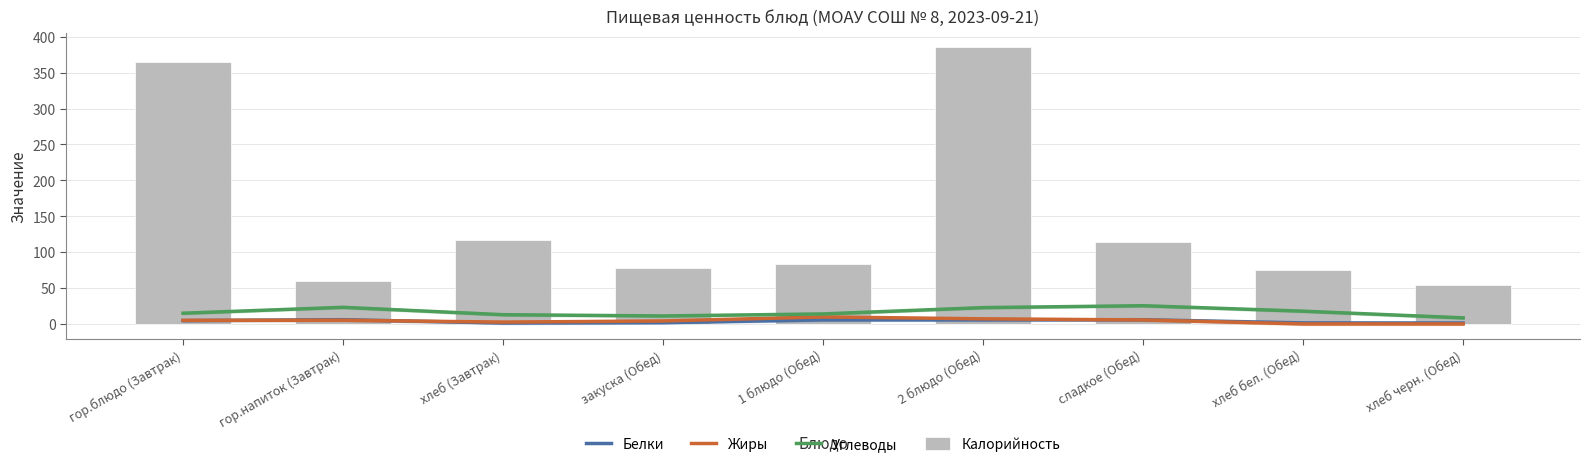

What is the average value of the Жиры series?

4.6